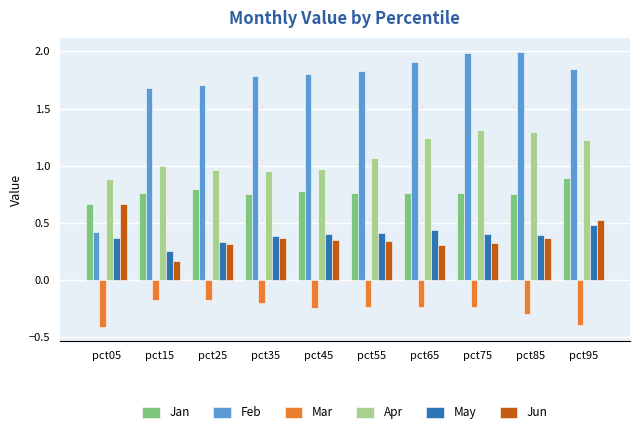

At how many categories does at least one series exceed 1?

9